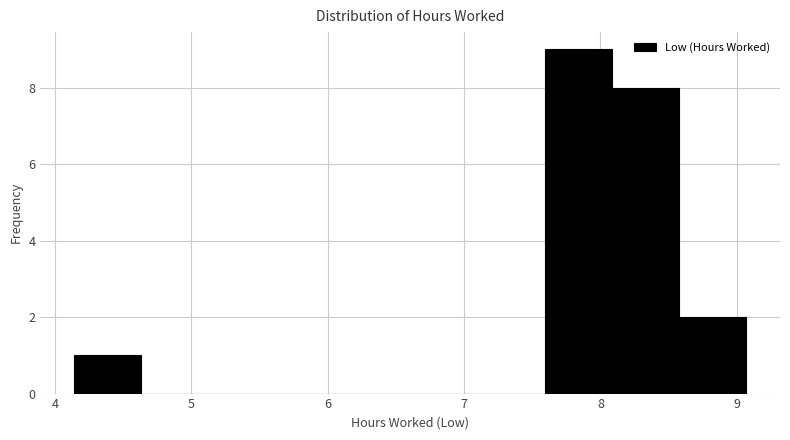

How tall is the bar that spans 7.6 to 8.1 on the x-axis? Neither the bar edges nor the heights are printed on the chart, so give them approximately, as read against the axes.

9